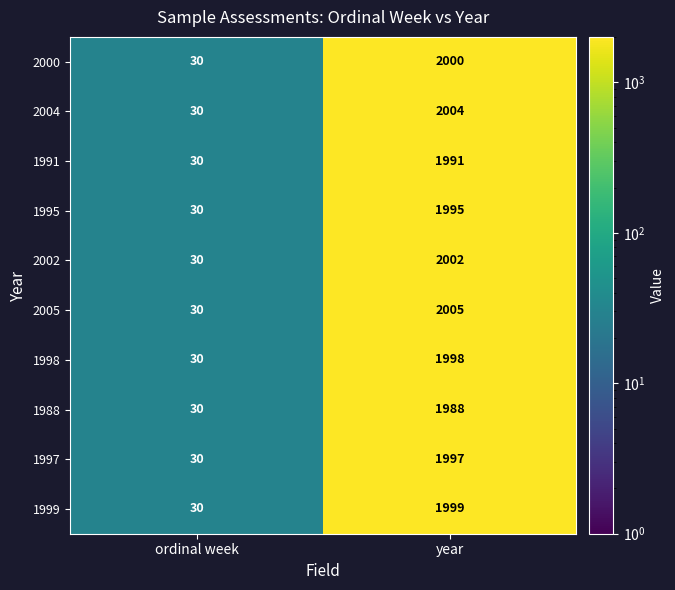

Which series has the largest range (max minus min)?

2005